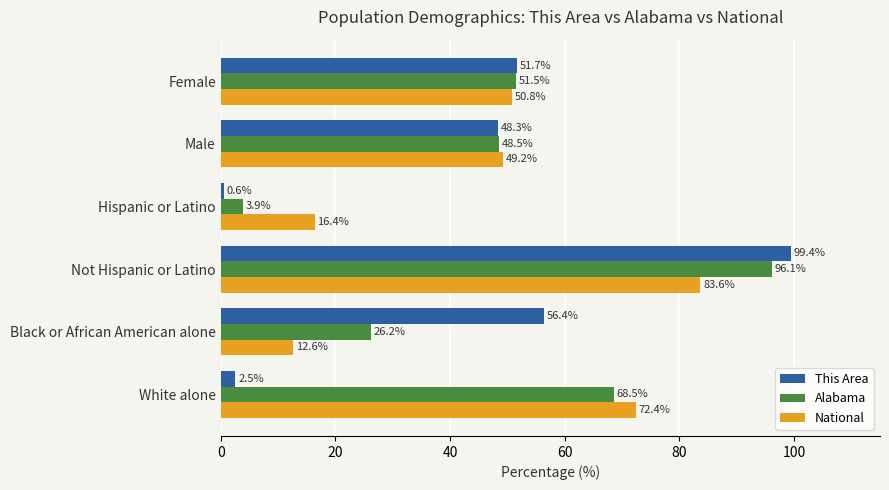

True or false: Alabama has a value of 68.5 at White alone.

True